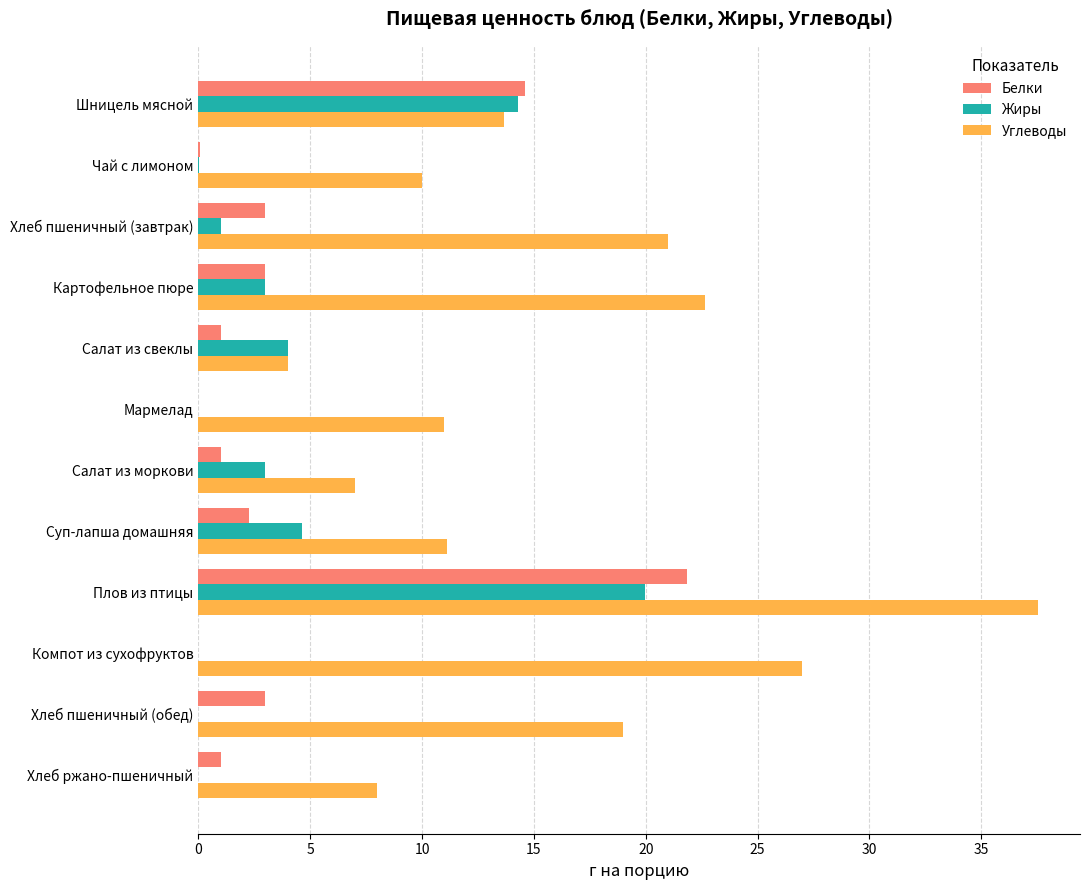

Which category has the highest value in the Жиры series?

Плов из птицы